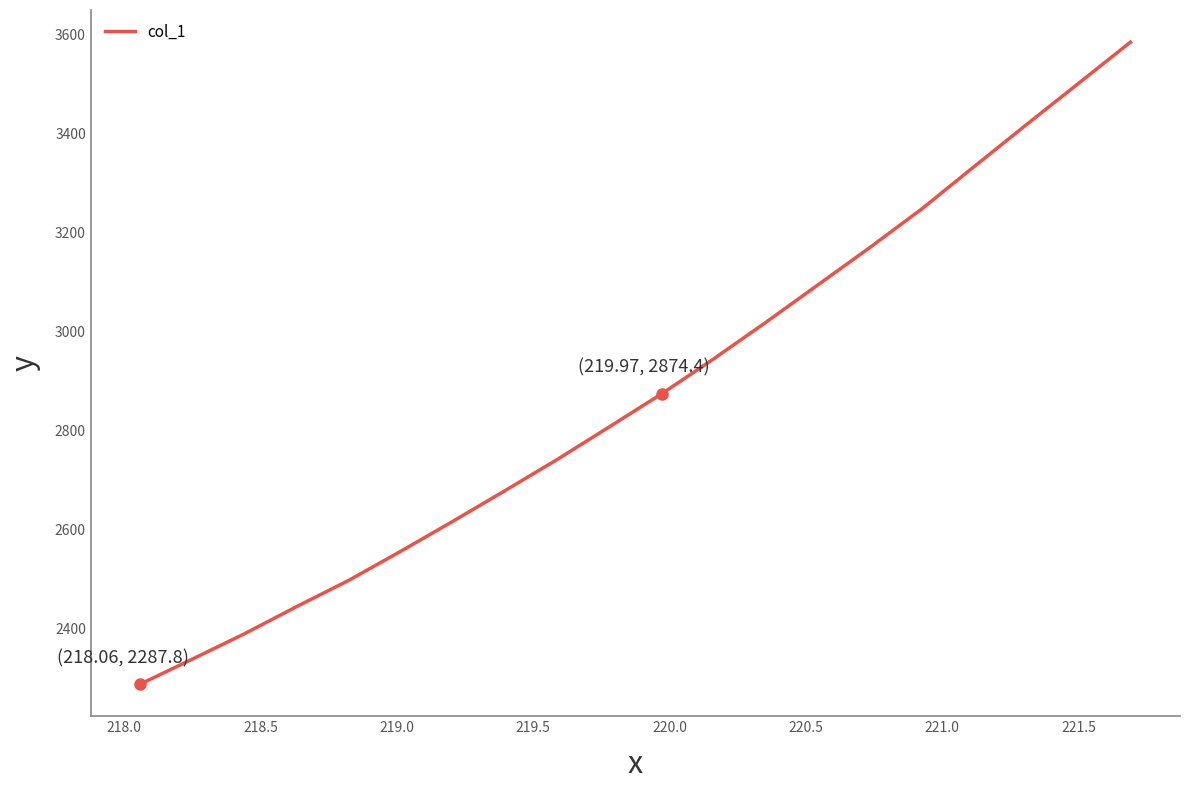

What is the difference between the maximum and minimum values?

1297.1